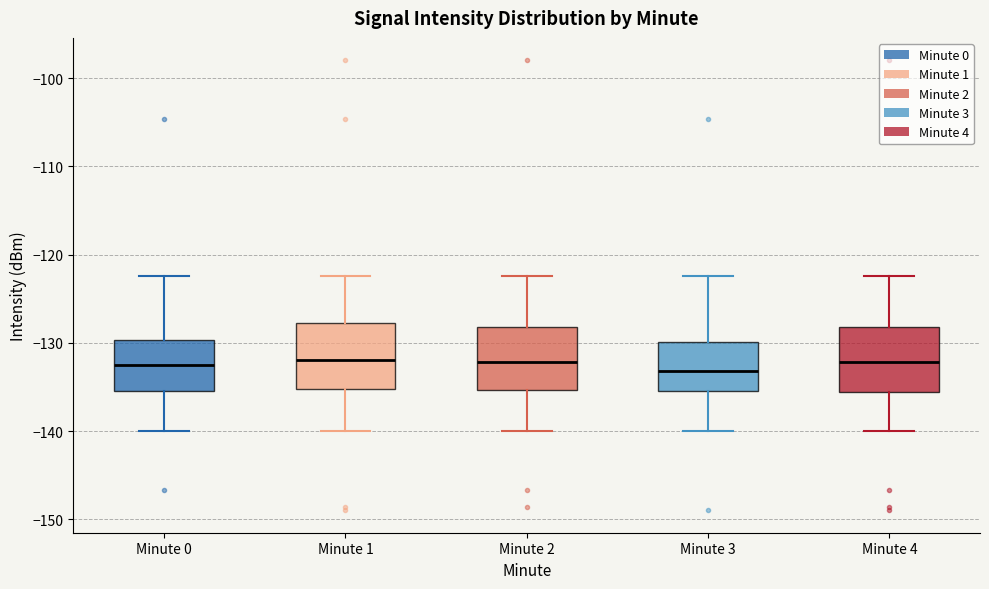

Where does the upper whisker of the box for Minute 4 end on the y-axis? The values are not printed on the chart, so give them approximately, as read against the axis.

-122